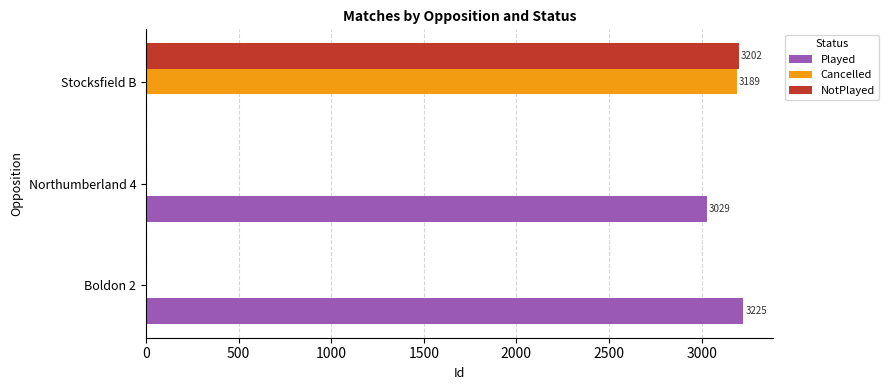

What is the sum of all Cancelled values?

3189